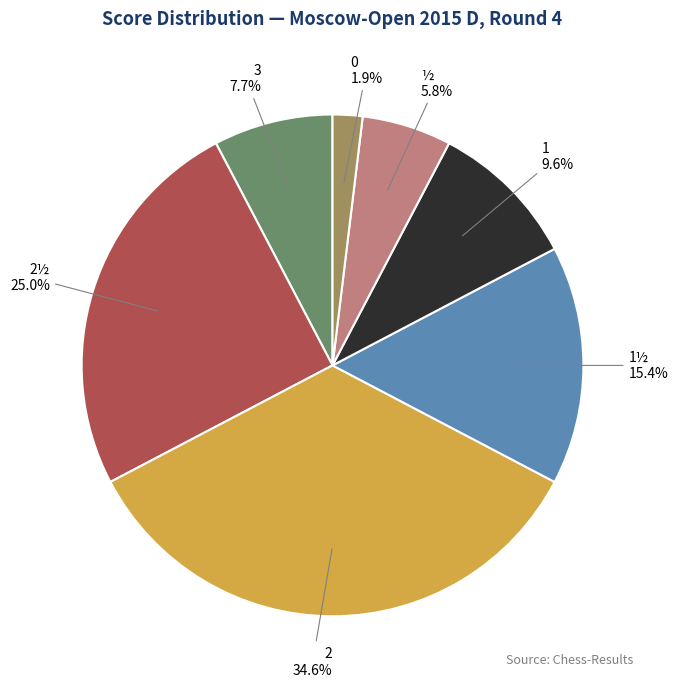

What percentage is the 0 slice, to the nearest percent?

2%